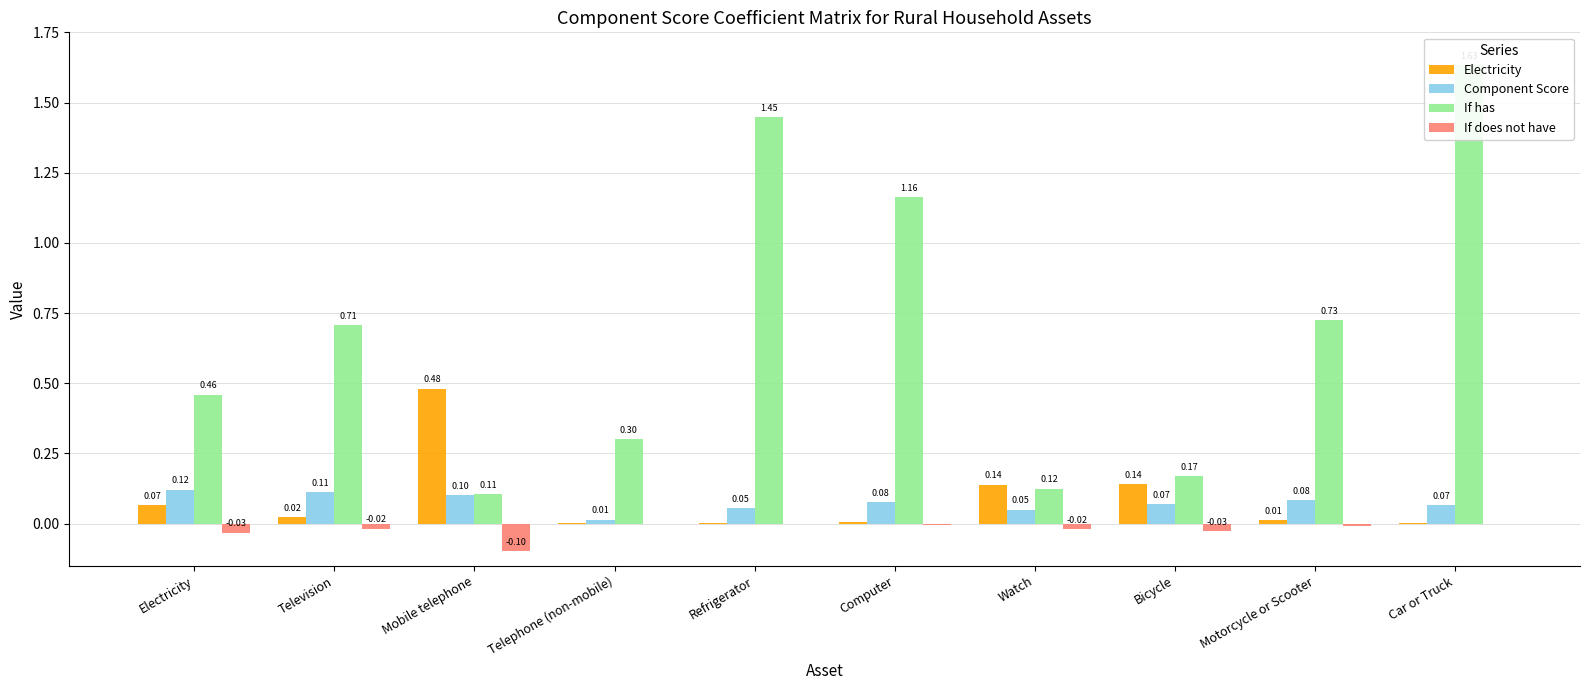

What is the average value of the If has series?

0.7